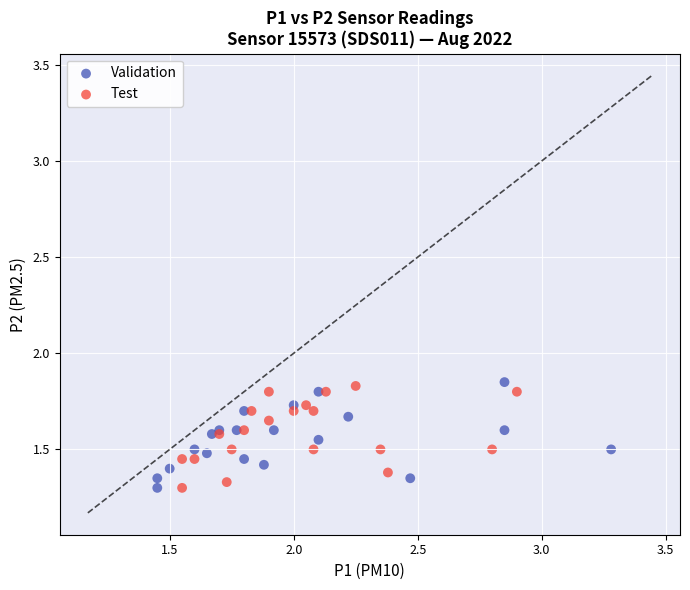

What are all the series names shown in the legend?

Validation, Test